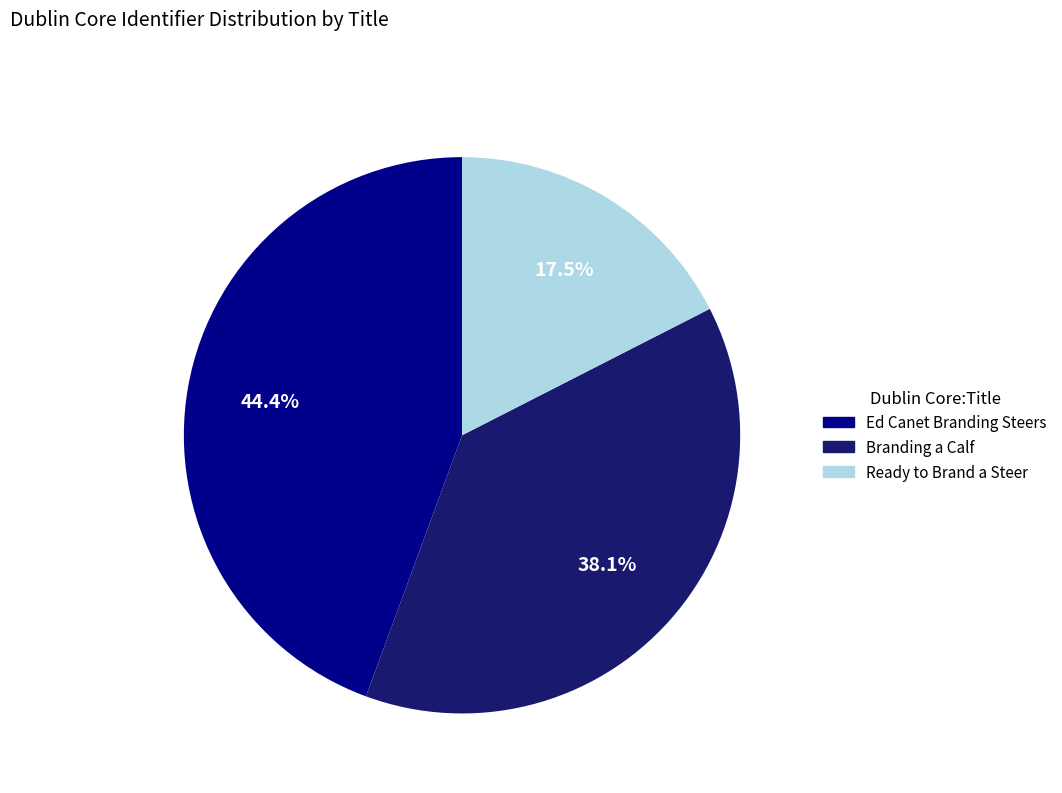

What is the smallest slice in the pie chart?

Ready to Brand a Steer